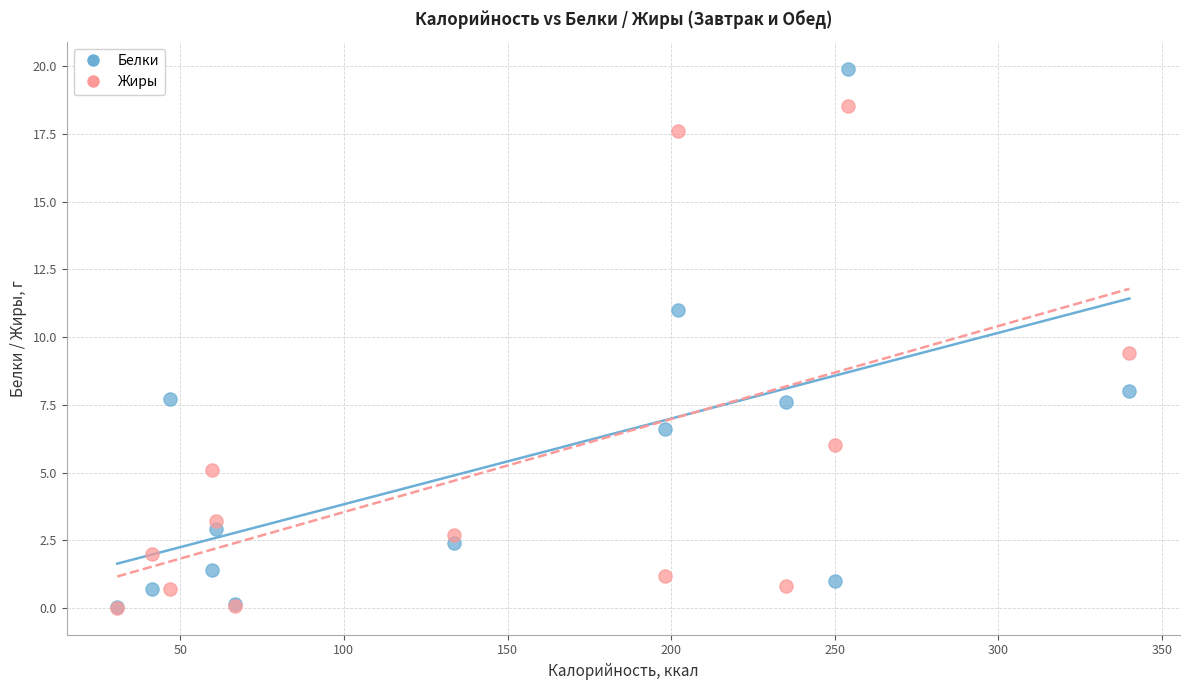

In the Белки series, what Y value is closest to 9?

8.0